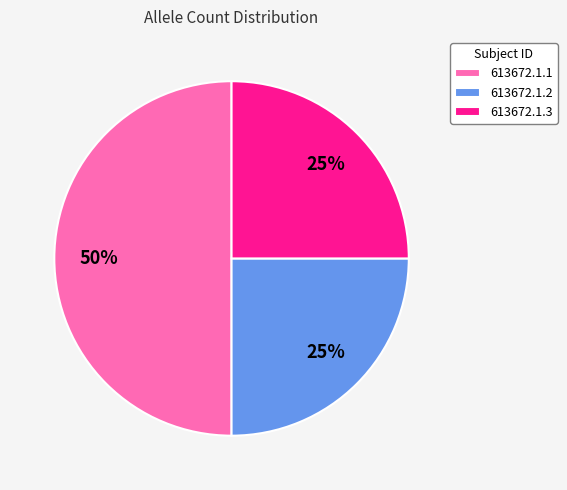

What is the ratio of the value at 613672.1.3 to the value at 613672.1.2?

1.0